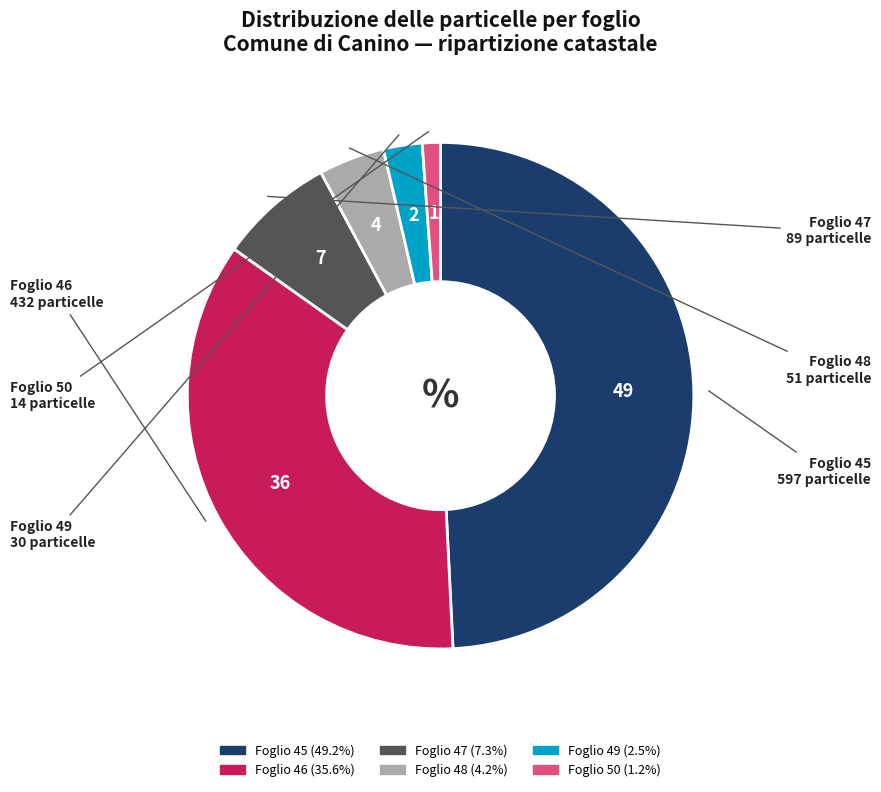

Which has a higher value, Foglio 45 or Foglio 47?

Foglio 45